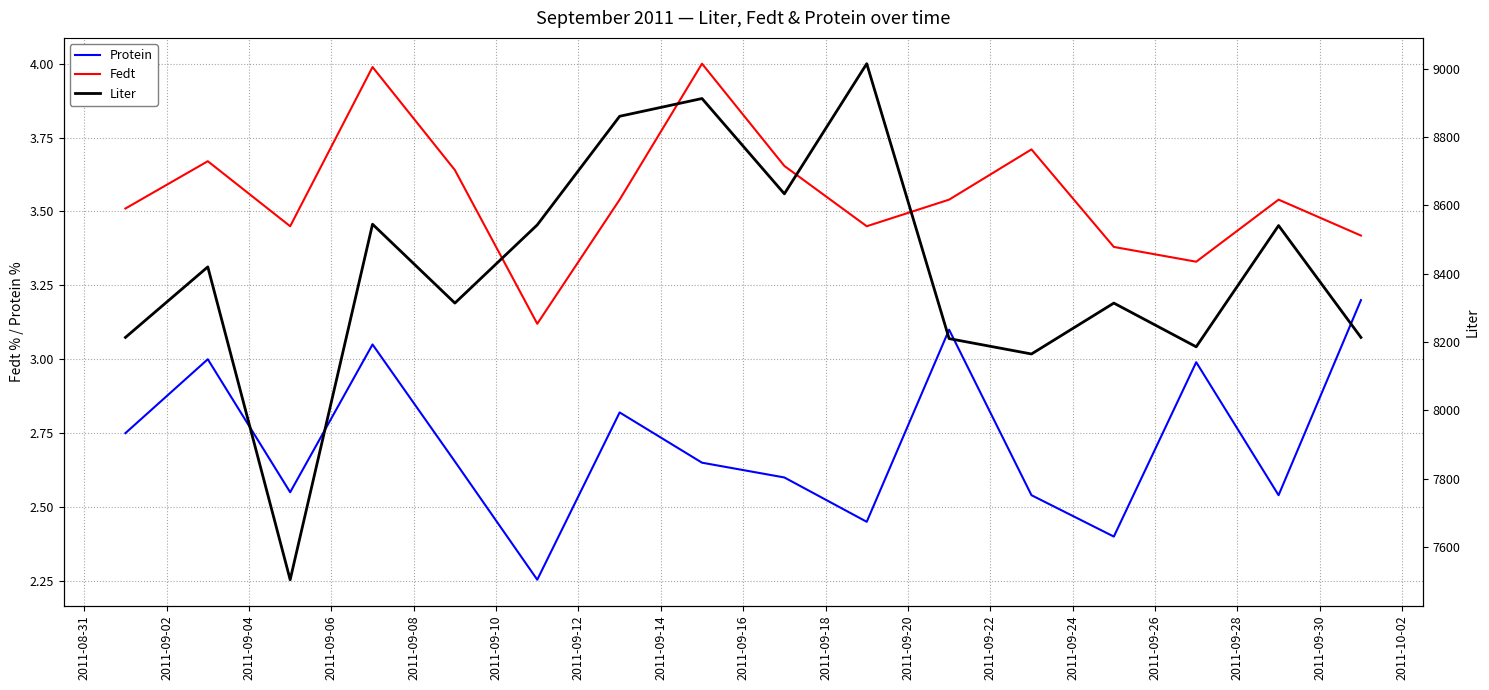

How many lines are shown in the chart?

3